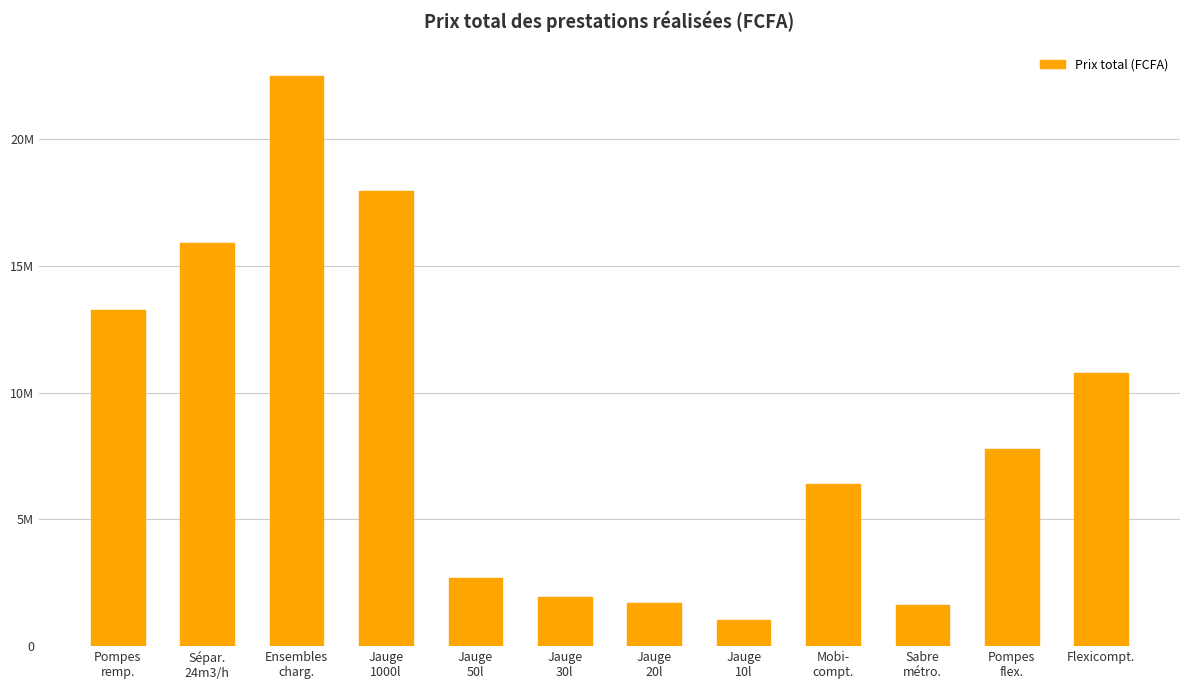

Rank the categories by value from lowest to highest.

Jauge
10l, Sabre
métro., Jauge
20l, Jauge
30l, Jauge
50l, Mobi-
compt., Pompes
flex., Flexicompt., Pompes
remp., Sépar.
24m3/h, Jauge
1000l, Ensembles
charg.